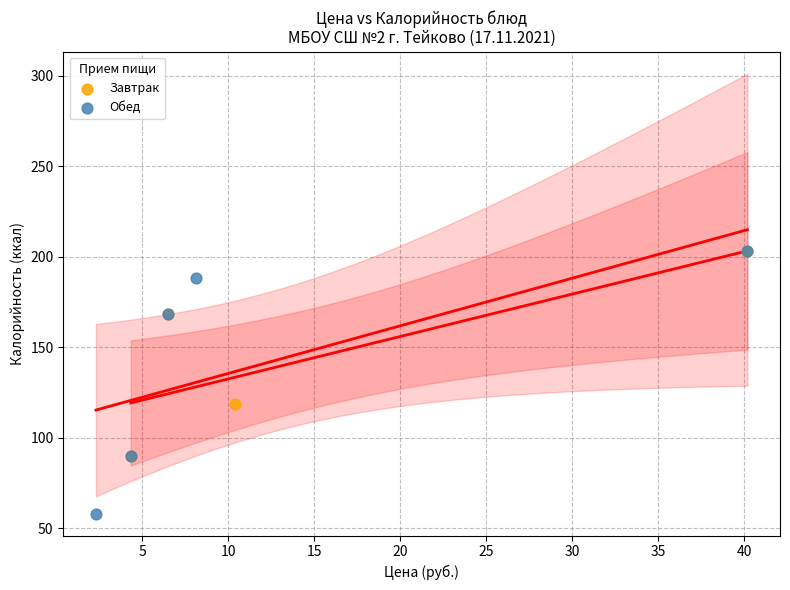

Which series has the largest Y range (max minus min)?

Обед